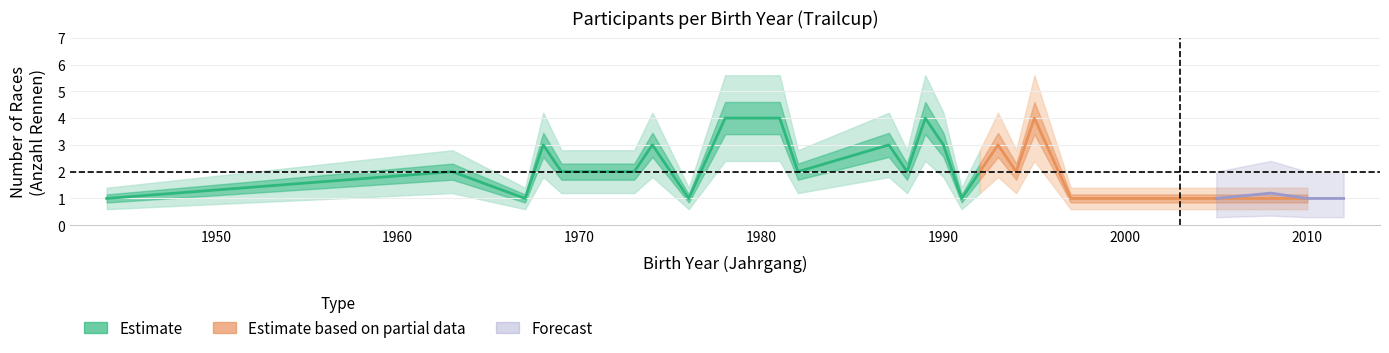

True or false: count has a value of 0.8 at 1993.

False